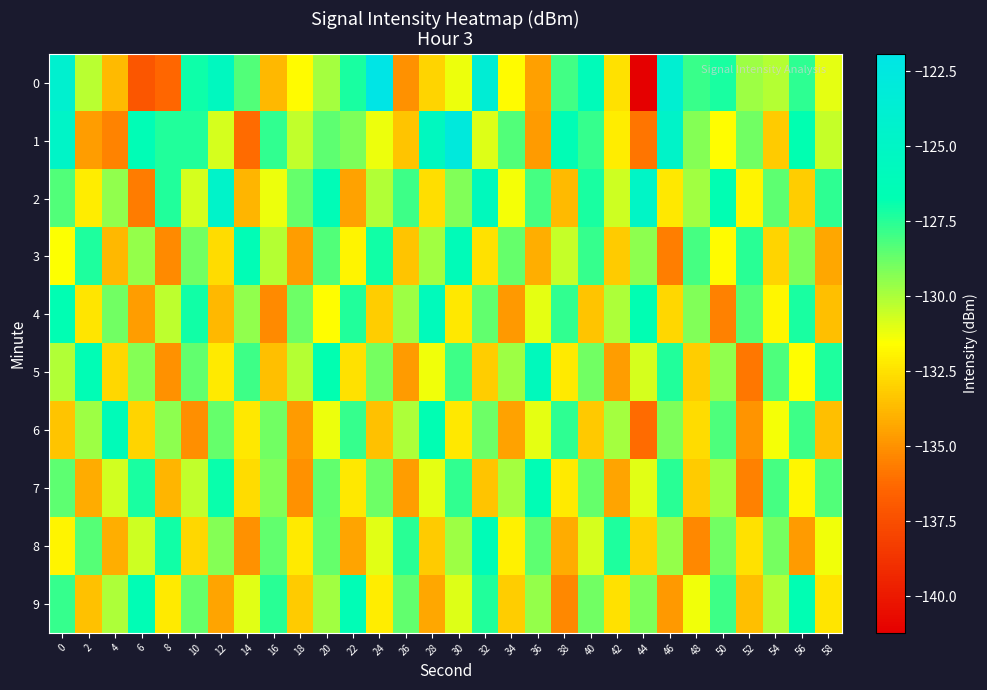

Reading left to right, list all the values displayed in this chart.

0: 0=-124.1	2=-130.3	4=-133.7	6=-137.1	8=-136.4	10=-127.0	12=-125.6	14=-128.3	16=-133.8	18=-131.7	20=-129.9	22=-127.2	24=-121.9	26=-135.0	28=-132.9	30=-131.3	32=-123.5	34=-131.7	36=-134.6	38=-128.0	40=-126.1	42=-132.5	44=-141.2	46=-123.8	48=-127.9	50=-127.2	52=-129.8	54=-130.2	56=-127.6	58=-131.1
1: 0=-124.9	2=-134.6	4=-135.5	6=-126.4	8=-127.4	10=-127.4	12=-130.8	14=-136.2	16=-127.7	18=-130.4	20=-128.5	22=-129.1	24=-131.2	26=-133.4	28=-125.6	30=-122.8	32=-130.9	34=-128.3	36=-134.7	38=-126.5	40=-127.8	42=-132.1	44=-135.9	46=-124.7	48=-129.3	50=-131.6	52=-128.9	54=-133.2	56=-126.8	58=-130.5
2: 0=-128.3	2=-132.1	4=-129.5	6=-135.7	8=-127.4	10=-130.8	12=-124.6	14=-133.9	16=-131.2	18=-128.7	20=-126.3	22=-134.5	24=-130.1	26=-127.9	28=-132.6	30=-129.2	32=-125.8	34=-131.4	36=-128.1	38=-133.7	40=-127.2	42=-130.6	44=-124.9	46=-132.3	48=-129.8	50=-126.7	52=-131.9	54=-128.5	56=-133.1	58=-127.6
3: 0=-131.5	2=-127.3	4=-133.8	6=-129.6	8=-135.2	10=-128.9	12=-132.7	14=-126.4	16=-130.2	18=-134.6	20=-128.3	22=-131.9	24=-127.1	26=-133.4	28=-129.8	30=-126.2	32=-132.5	34=-128.7	36=-134.1	38=-130.5	40=-127.8	42=-133.2	44=-129.4	46=-135.6	48=-128.1	50=-131.7	52=-127.5	54=-132.9	56=-129.1	58=-134.3
4: 0=-126.7	2=-132.4	4=-128.9	6=-134.6	8=-130.3	10=-127.1	12=-133.8	14=-129.5	16=-135.2	18=-128.8	20=-131.6	22=-127.4	24=-133.1	26=-129.7	28=-125.9	30=-132.3	32=-128.6	34=-134.8	36=-131.1	38=-127.7	40=-133.4	42=-130.0	44=-126.6	46=-132.8	48=-129.2	50=-135.5	52=-128.4	54=-131.8	56=-127.2	58=-133.6
5: 0=-130.1	2=-126.5	4=-132.8	6=-129.3	8=-135.0	10=-128.6	12=-132.2	14=-127.9	16=-133.6	18=-130.2	20=-126.8	22=-132.5	24=-129.0	26=-134.7	28=-131.3	30=-127.9	32=-133.1	34=-129.7	36=-125.8	38=-132.2	40=-128.9	42=-134.6	44=-130.8	46=-127.4	48=-133.1	50=-129.5	52=-135.8	54=-128.2	56=-131.6	58=-127.3
6: 0=-133.4	2=-129.7	4=-126.2	6=-132.9	8=-129.4	10=-135.1	12=-128.7	14=-132.3	16=-128.9	18=-134.7	20=-131.2	22=-127.8	24=-133.5	26=-130.0	28=-126.6	30=-132.3	32=-128.8	34=-134.5	36=-131.1	38=-127.6	40=-133.3	42=-129.9	44=-136.2	46=-129.1	48=-132.7	50=-128.2	52=-134.9	54=-131.4	56=-127.9	58=-133.6
7: 0=-128.5	2=-134.2	4=-130.7	6=-127.2	8=-133.9	10=-130.4	12=-126.9	14=-132.7	16=-129.2	18=-135.0	20=-128.6	22=-132.3	24=-128.8	26=-134.6	28=-131.1	30=-127.7	32=-133.4	34=-129.9	36=-126.5	38=-132.2	40=-128.7	42=-134.4	44=-131.0	46=-127.5	48=-133.2	50=-129.8	52=-135.5	54=-128.1	56=-131.8	58=-128.3
8: 0=-131.9	2=-128.4	4=-134.1	6=-130.6	8=-127.1	10=-132.8	12=-129.3	14=-135.0	16=-128.6	18=-132.2	20=-128.7	22=-134.4	24=-131.0	26=-127.5	28=-133.2	30=-129.7	32=-126.3	34=-132.0	36=-128.5	38=-134.2	40=-130.8	42=-127.3	44=-133.0	46=-129.6	48=-135.3	50=-128.9	52=-132.5	54=-129.0	56=-134.7	58=-131.3
9: 0=-127.8	2=-133.5	4=-130.0	6=-126.5	8=-132.2	10=-128.7	12=-134.4	14=-131.0	16=-127.5	18=-133.2	20=-129.8	22=-126.4	24=-132.1	26=-128.6	28=-134.3	30=-130.9	32=-127.4	34=-133.1	36=-129.6	38=-135.3	40=-128.9	42=-132.5	44=-129.1	46=-134.8	48=-131.3	50=-127.9	52=-133.6	54=-130.1	56=-126.7	58=-132.4